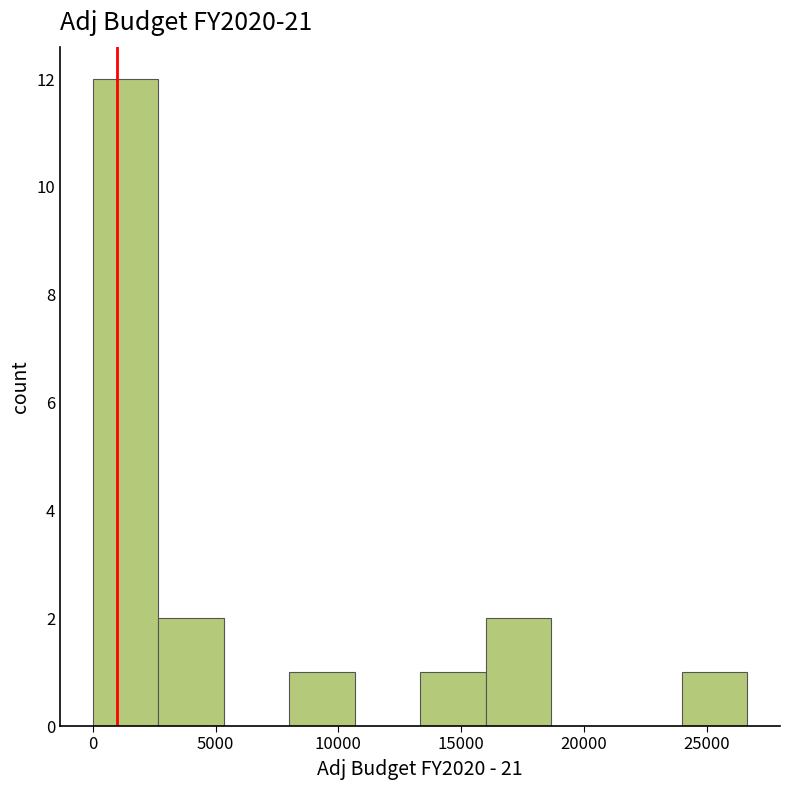

What is the height of the bar covering 16000 to 18500 on the x-axis? Neither the bar edges nor the heights are printed on the chart, so give them approximately, as read against the axes.

2